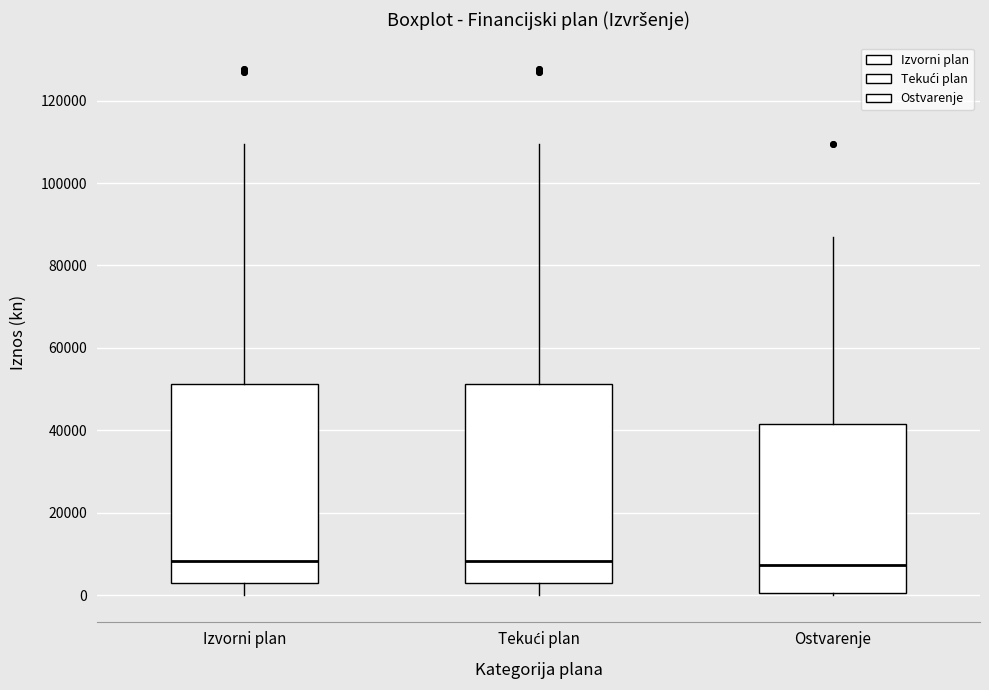

Where does the upper whisker of the box for Tekući plan end on the y-axis? The values are not printed on the chart, so give them approximately, as read against the axis.

110000